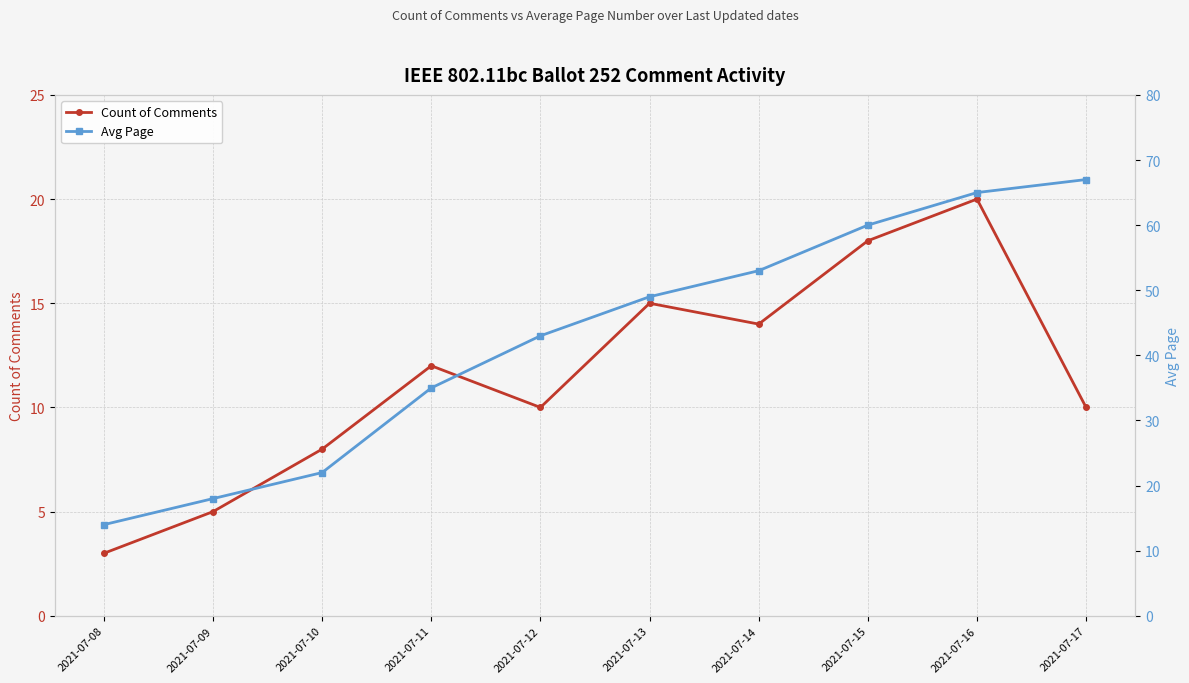

True or false: Count of Comments has more than 1 interior local peaks.

True